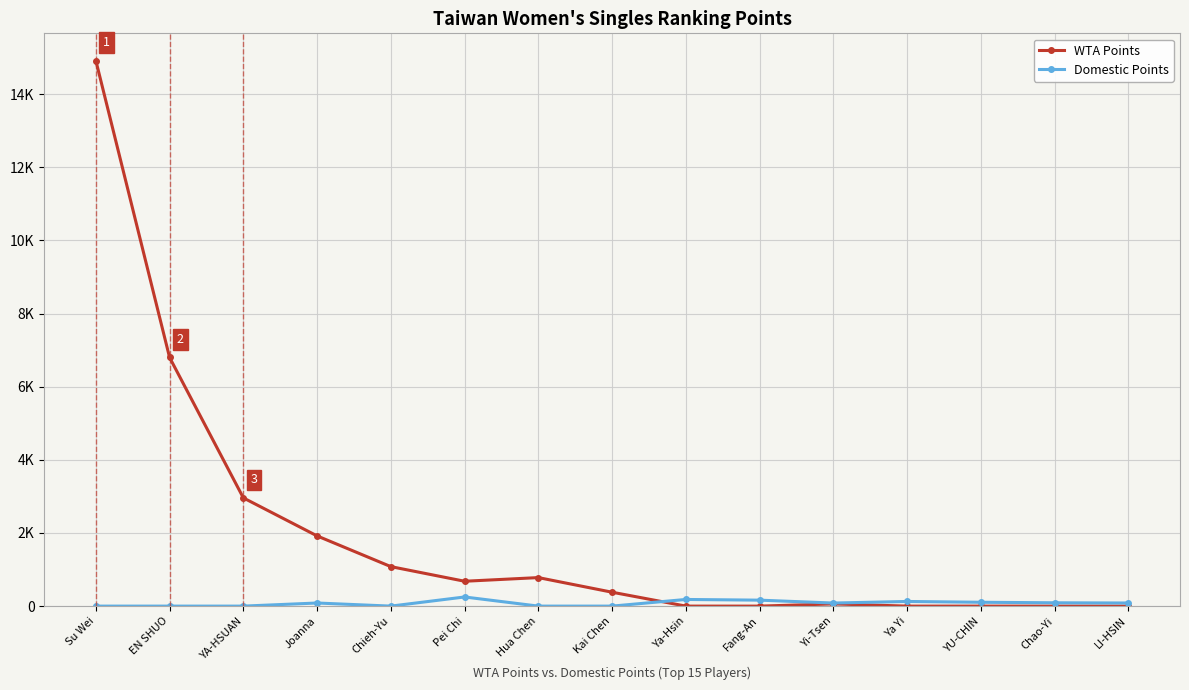

Where does the WTA Points series first go above 380?

Su Wei